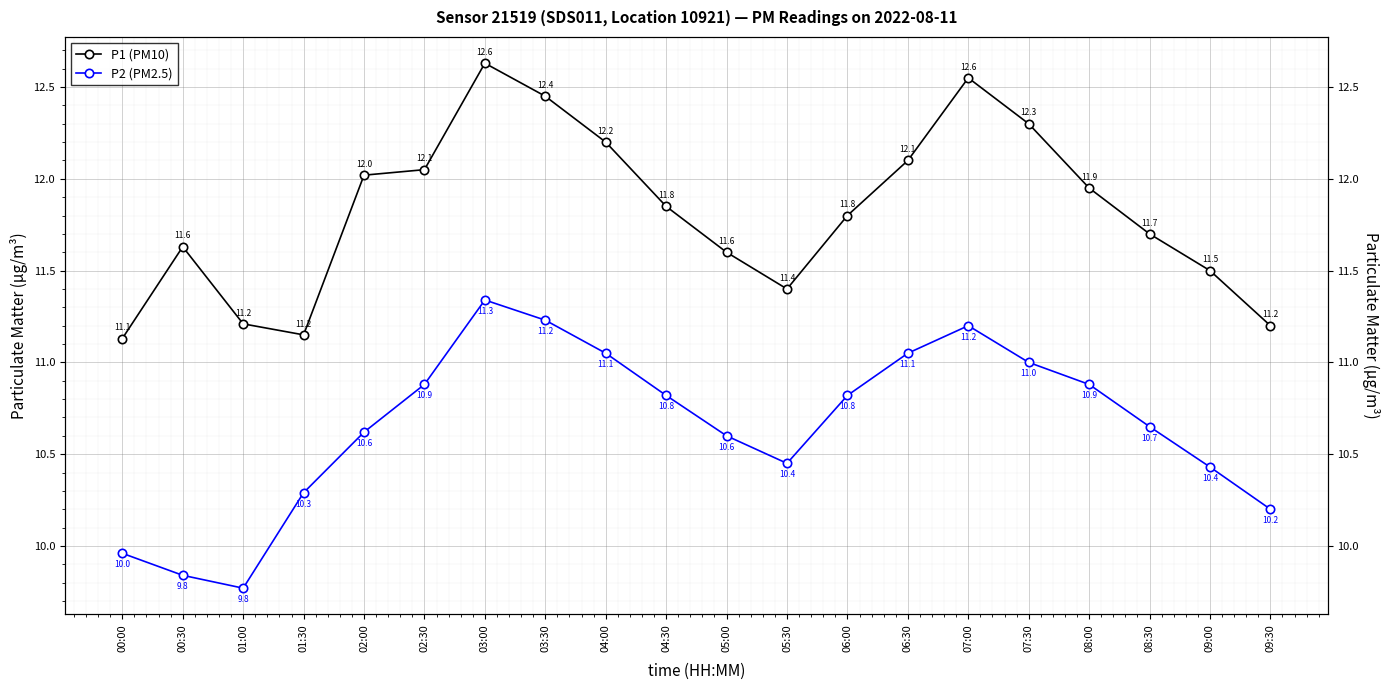

What is the maximum value shown in the chart?

12.6